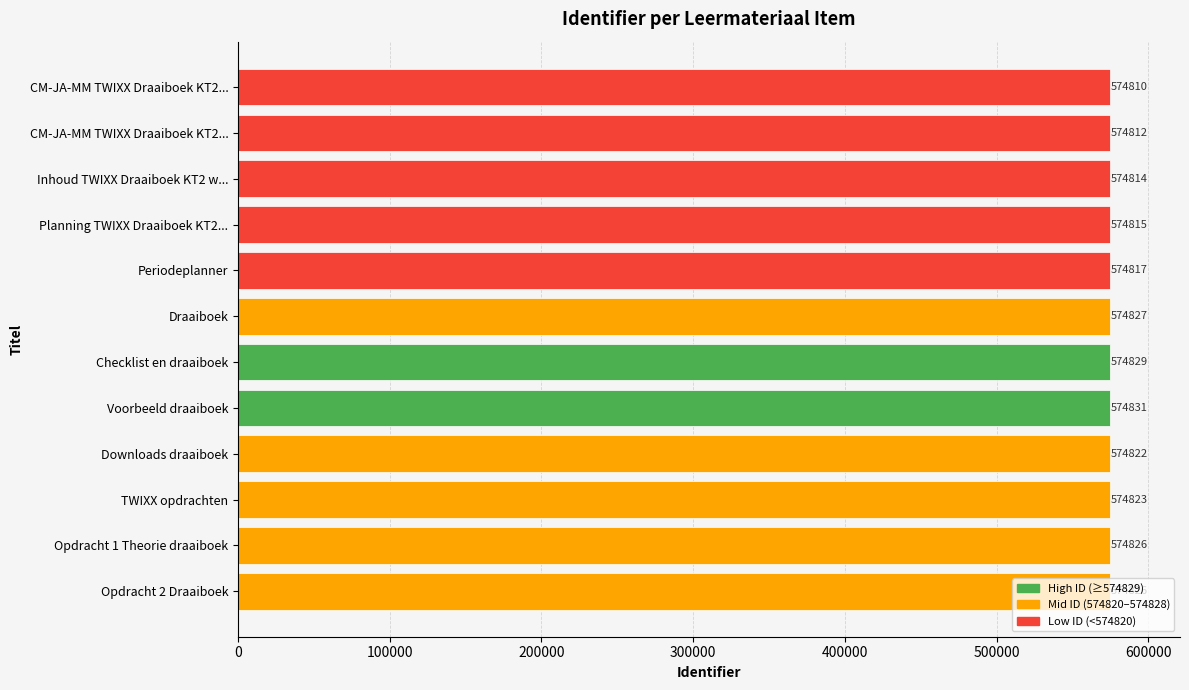

What is the sum of all values?

6897852